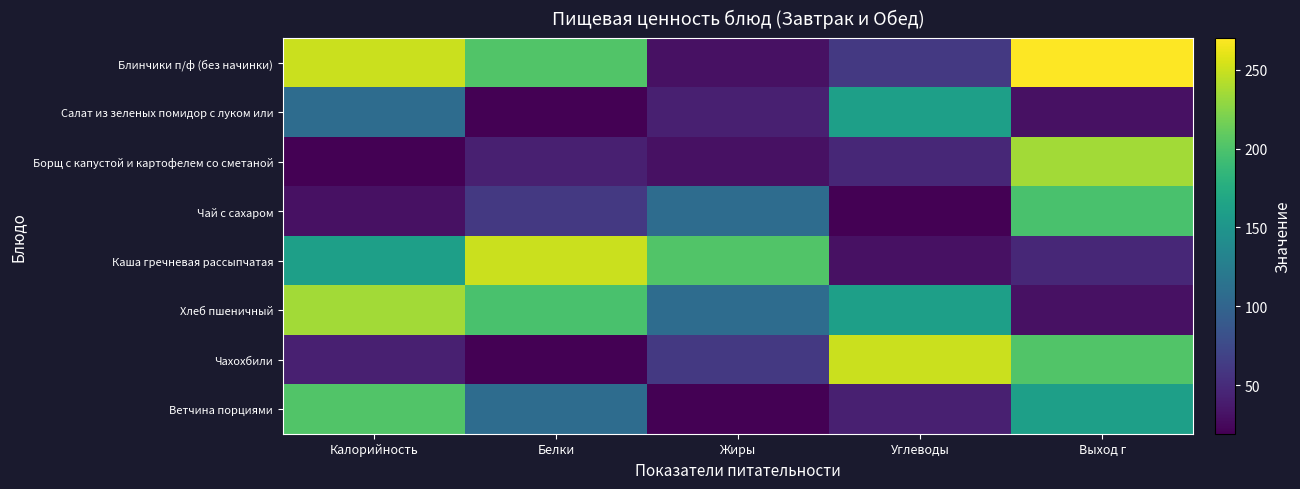

Which category has the lowest value across all series?

Белки